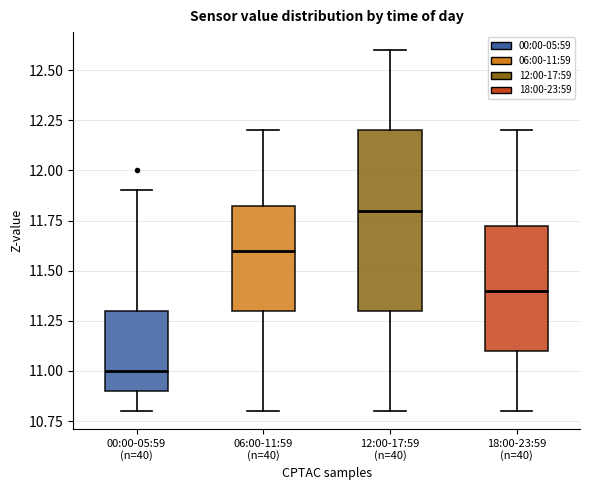

Reading left to right, read every box against the y-axis: the position of its median line, the range the box covers, and the ends of its whiskers. The values are not printed on the chart, so give them approximately, as read against the axis.

00:00-05:59 (n=40): median 11.00, box 10.90 to 11.30, whiskers 10.80 to 11.90
06:00-11:59 (n=40): median 11.60, box 11.30 to 11.85, whiskers 10.80 to 12.20
12:00-17:59 (n=40): median 11.80, box 11.30 to 12.20, whiskers 10.80 to 12.60
18:00-23:59 (n=40): median 11.40, box 11.10 to 11.75, whiskers 10.80 to 12.20